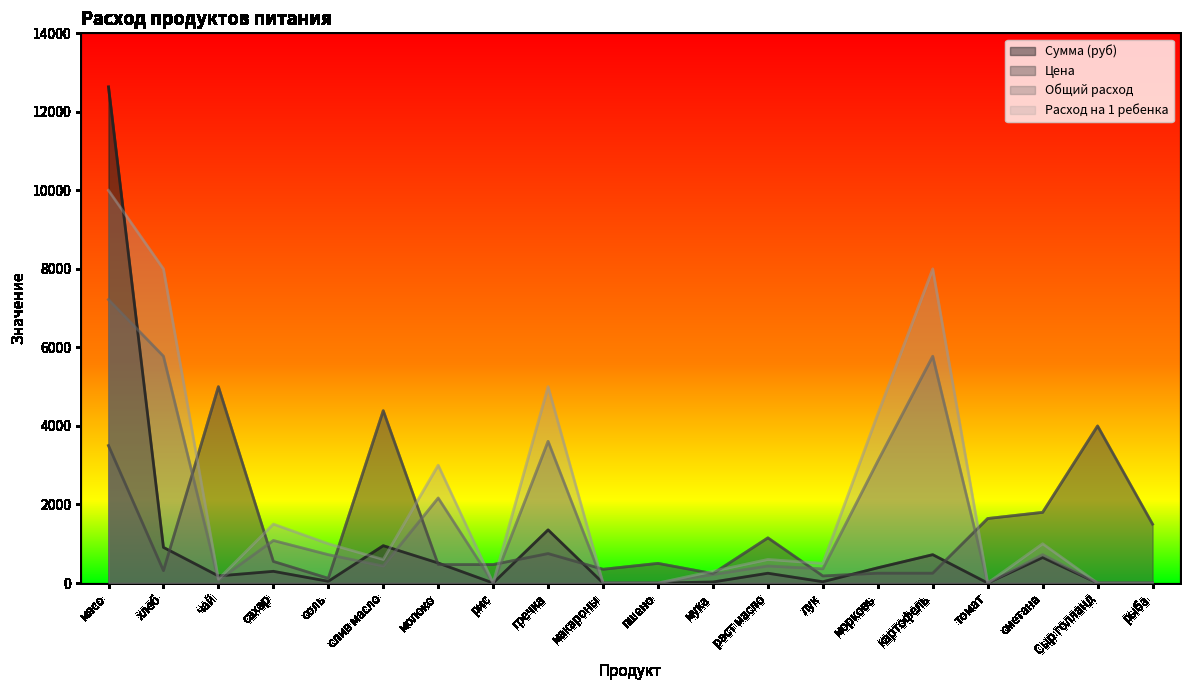

What is the difference between the maximum and minimum values in the Общий расход series?

7220.0